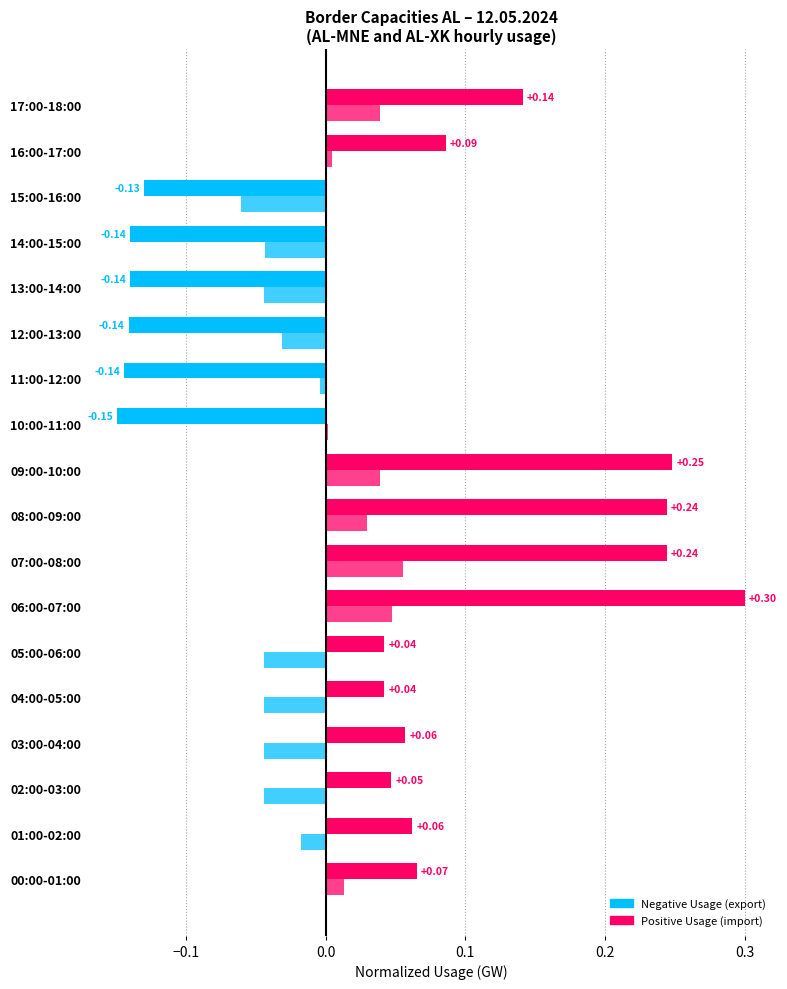

How many categories are shown in the chart?

18